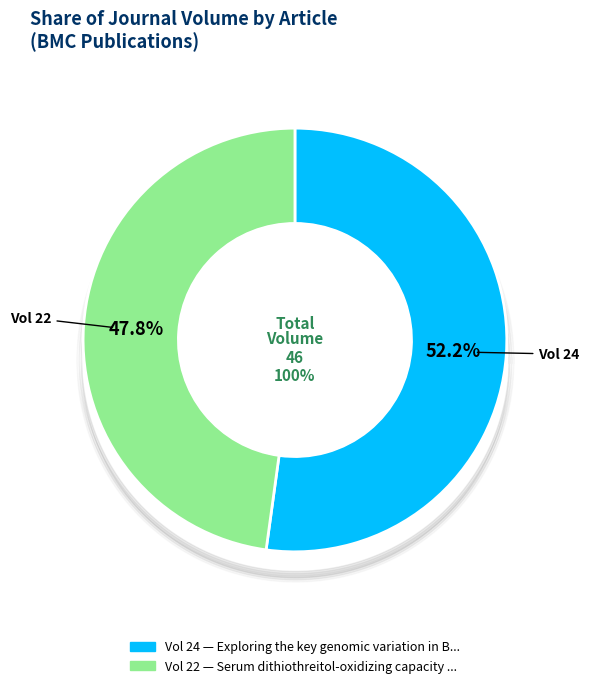

To the nearest percent, what portion does Exploring the key genomic variation in BMC Genomic Data represent?

52%